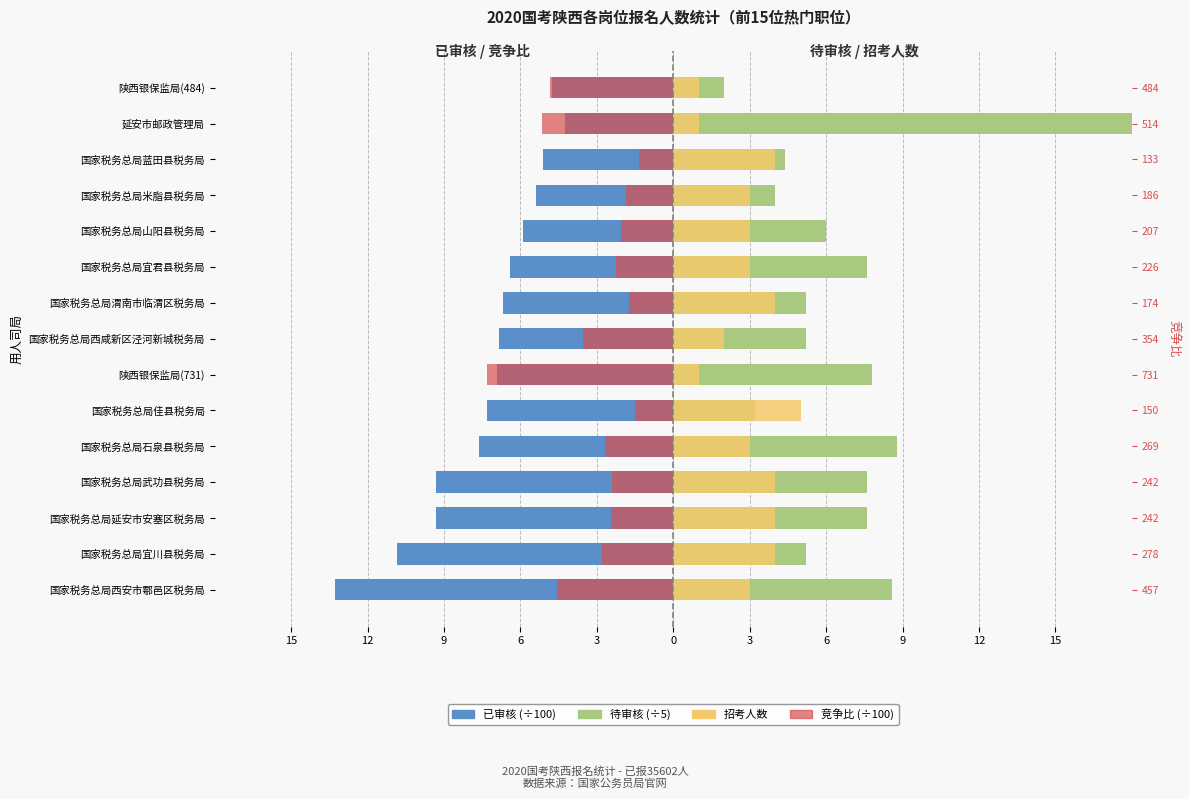

Count the number of data series in this chart.

4